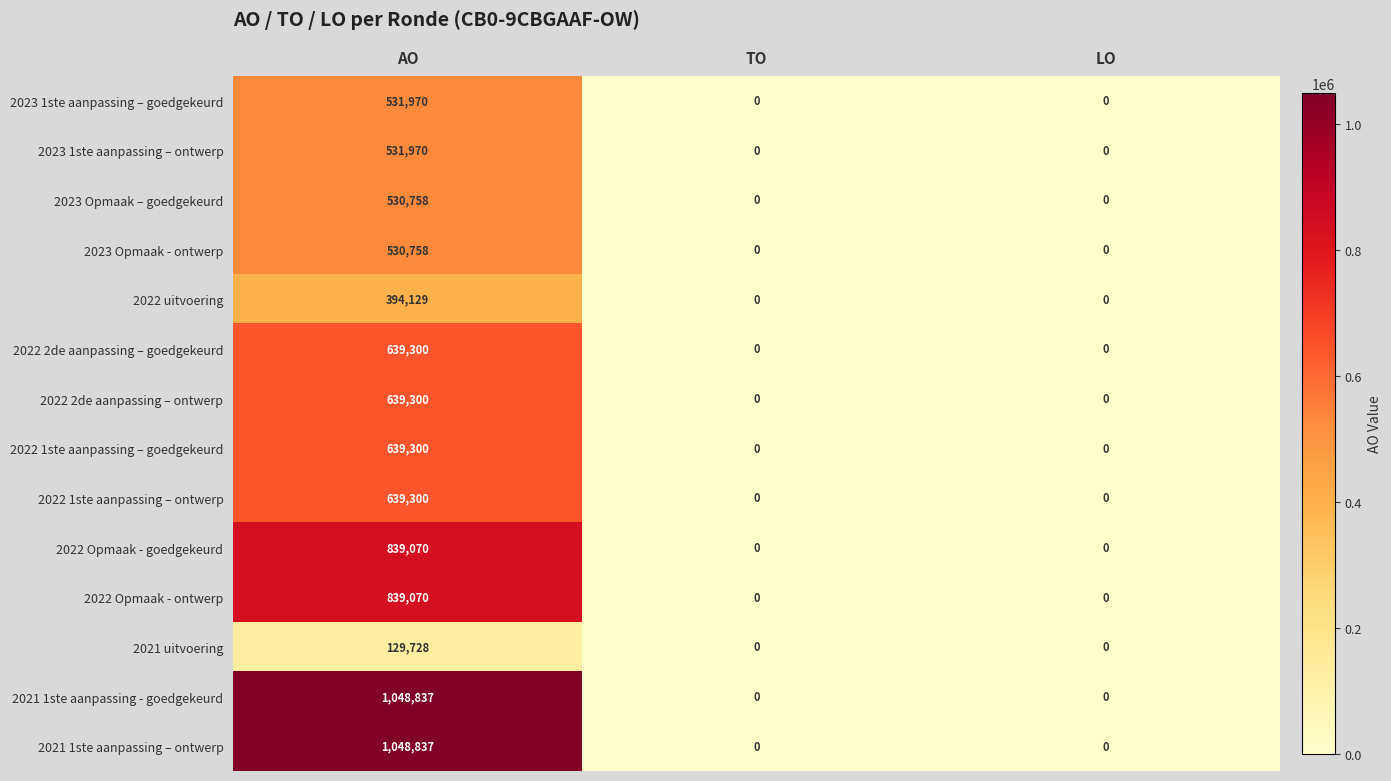

True or false: 2022 Opmaak - goedgekeurd has a value of 0 at LO.

True